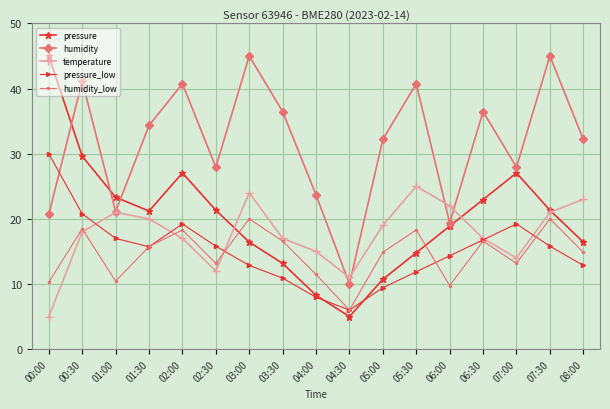

The value of humidity_low at 08:00 is 25.1. True or false?

False